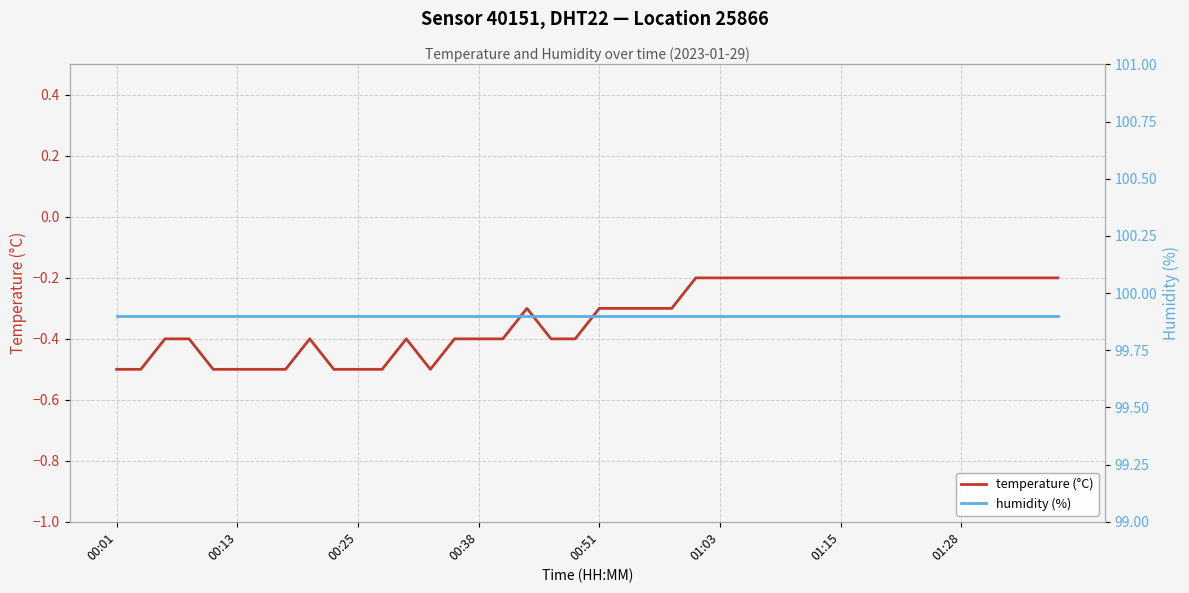

True or false: temperature (°C) and humidity (%) cross at least once.

False